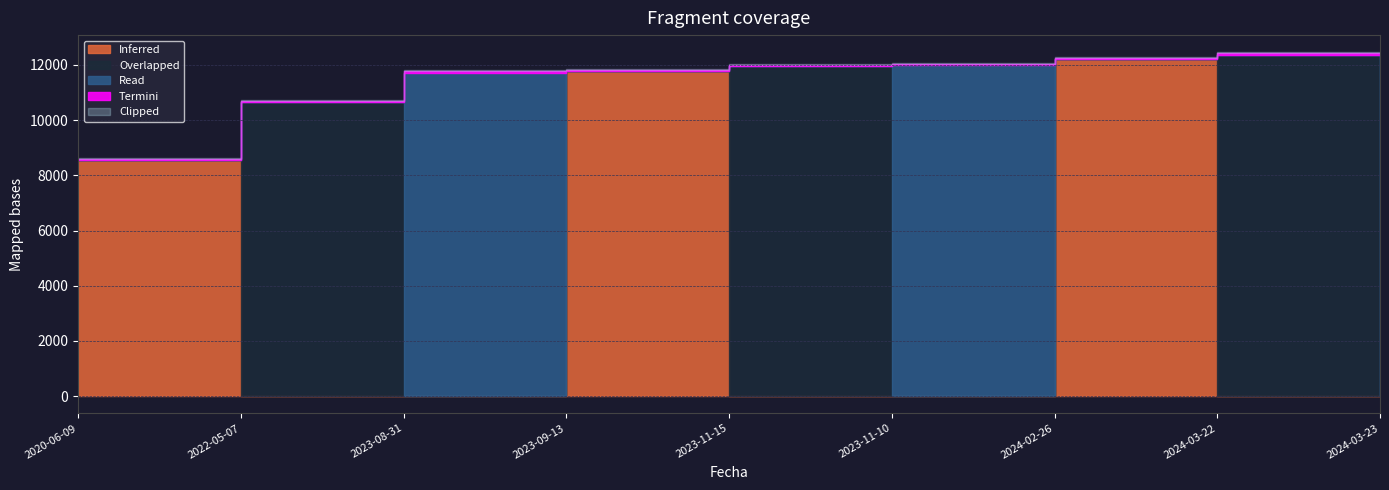

List the series in order of their peak value, lowest first.

Inferred, Overlapped, Read